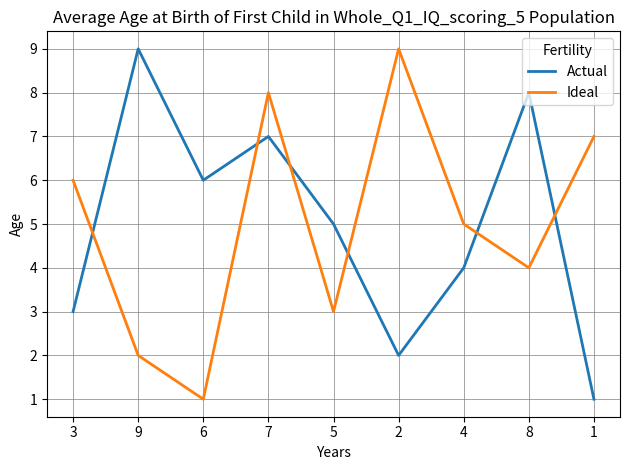

How many lines are shown in the chart?

2